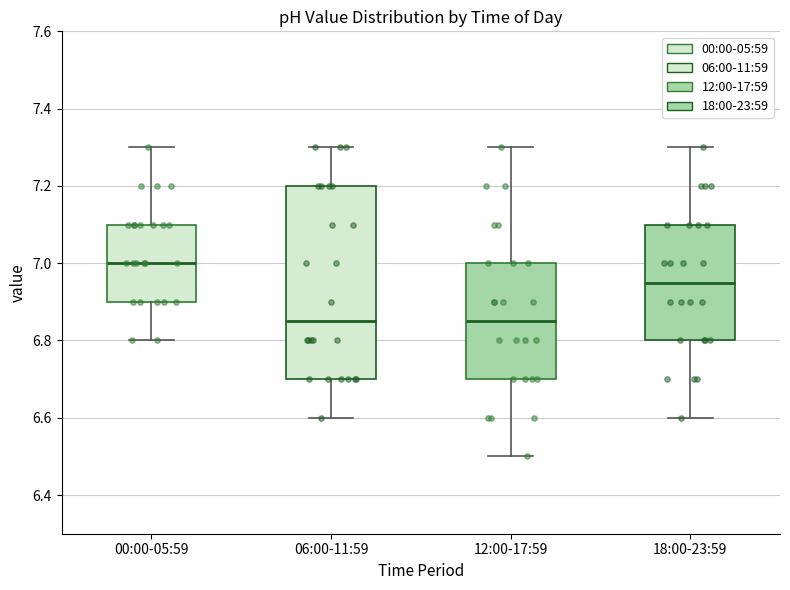

Reading left to right, read every box against the y-axis: the position of its median line, the range the box covers, and the ends of its whiskers. The values are not printed on the chart, so give them approximately, as read against the axis.

00:00-05:59: median 7.00, box 6.90 to 7.10, whiskers 6.80 to 7.30
06:00-11:59: median 6.86, box 6.70 to 7.20, whiskers 6.60 to 7.30
12:00-17:59: median 6.86, box 6.70 to 7.00, whiskers 6.50 to 7.30
18:00-23:59: median 6.96, box 6.80 to 7.10, whiskers 6.60 to 7.30